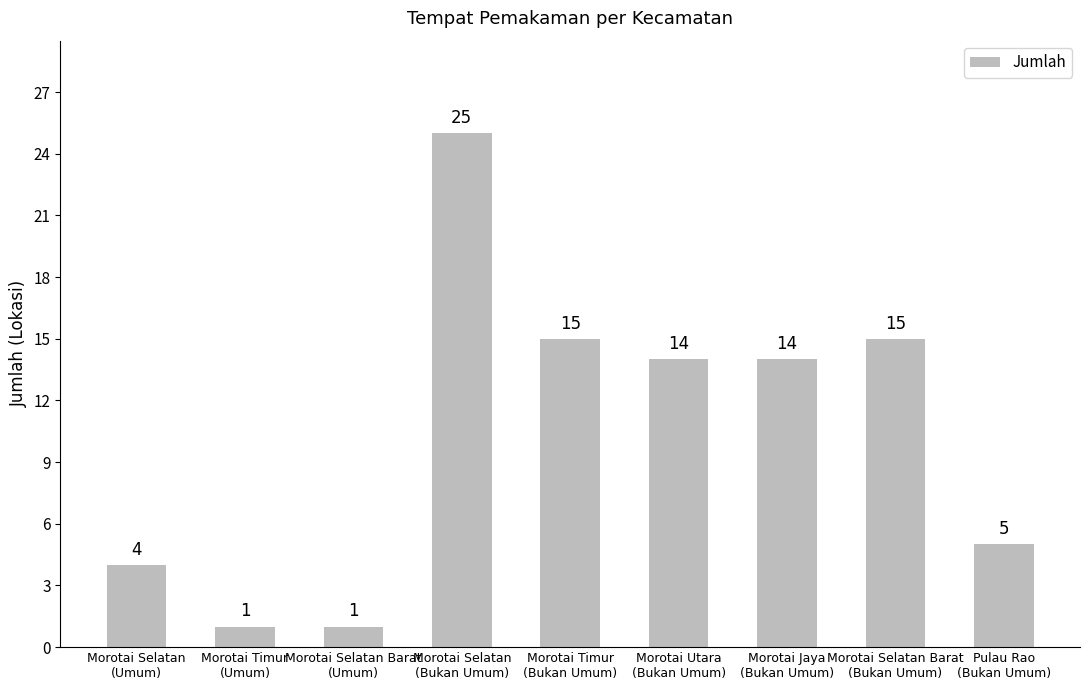

How many distinct data groups are displayed?

1